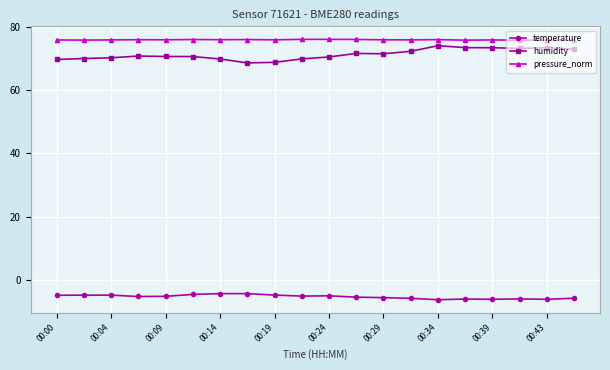

What is the value of the humidity point at the 9th from the left?

68.8